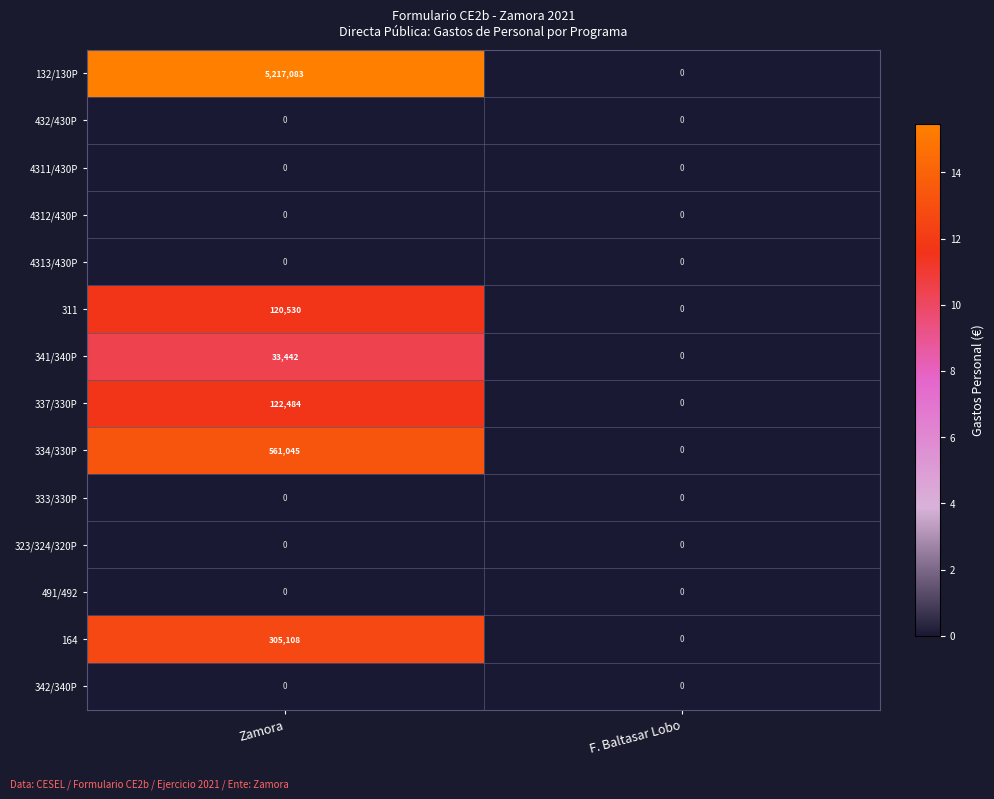

Between Zamora and F. Baltasar Lobo, which series saw the biggest shift?

132/130P